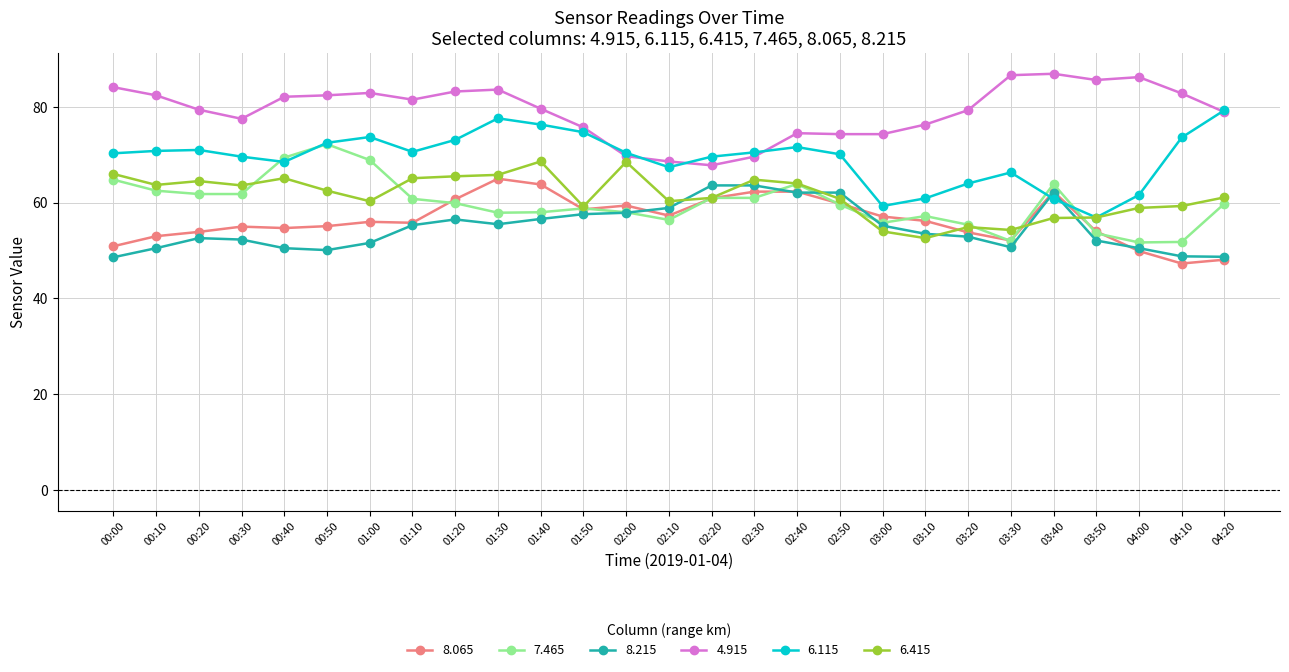

Which series has the widest spread of values?

6.115